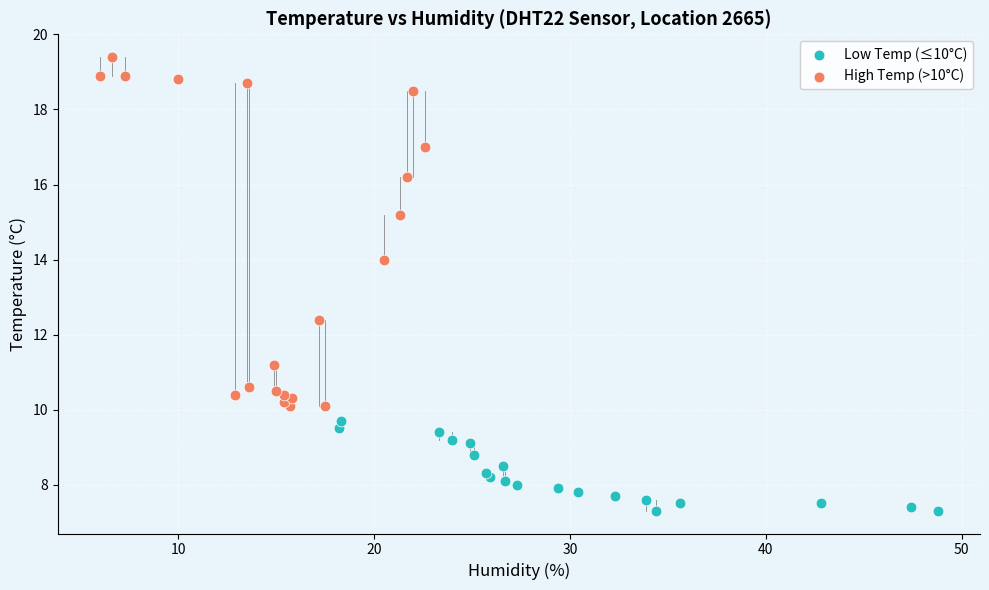

Which series contains the lowest Y value?

Low Temp (≤10°C)